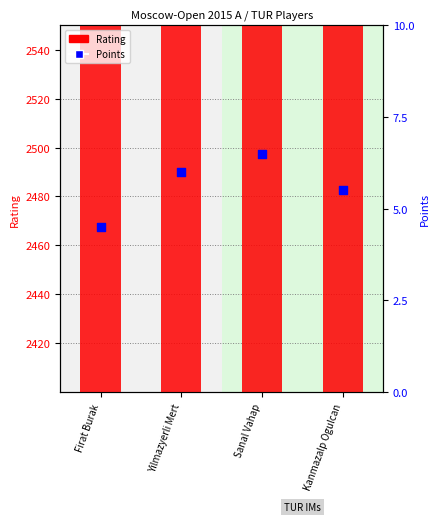

Which series contains the lowest Y value?

Points